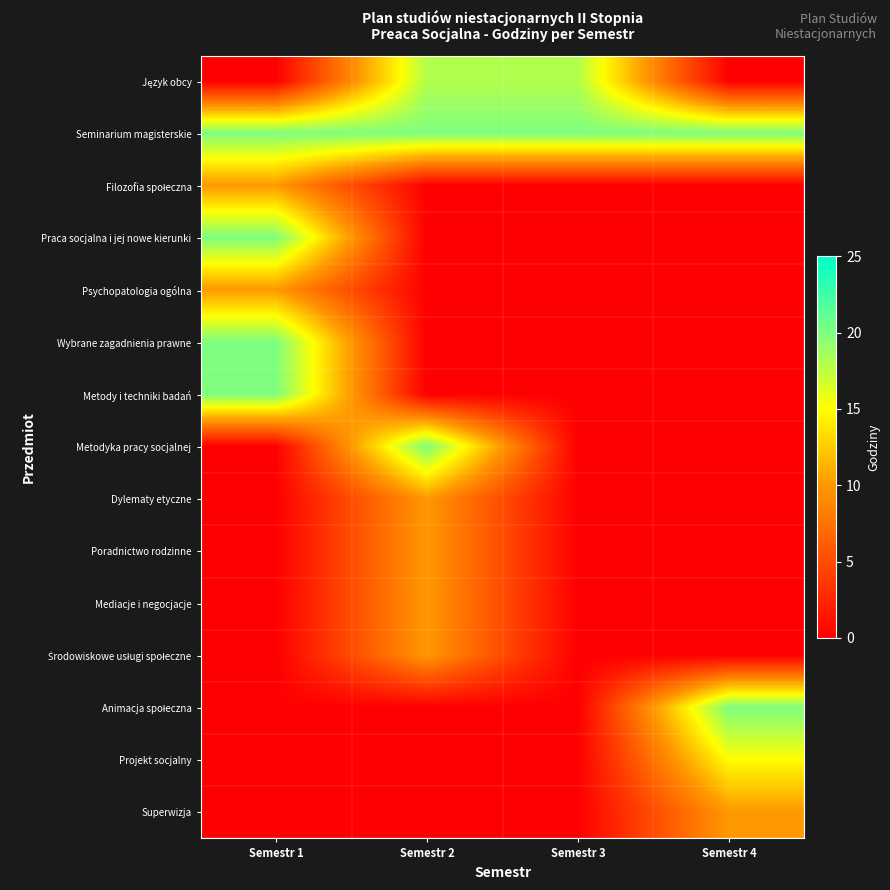

List the series in order of their peak value, highest first.

Seminarium magisterskie, Praca socjalna i jej nowe kierunki, Wybrane zagadnienia prawne, Metody i techniki badań, Metodyka pracy socjalnej, Animacja społeczna, Język obcy, Projekt socjalny, Filozofia społeczna, Psychopatologia ogólna, Dylematy etyczne, Poradnictwo rodzinne, Mediacje i negocjacje, Środowiskowe usługi społeczne, Superwizja